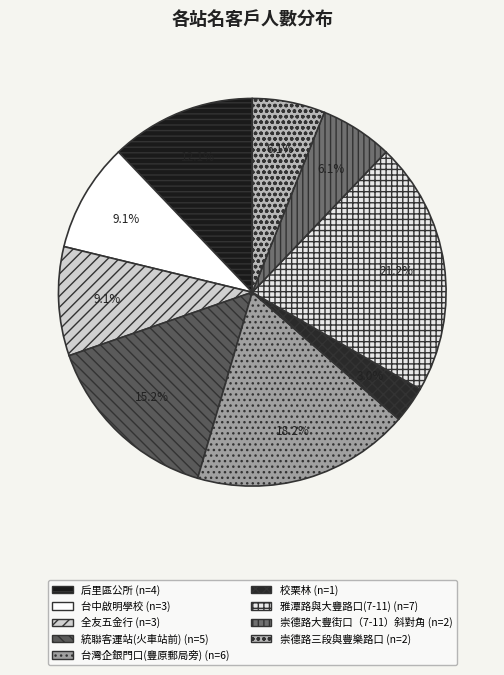

Does 台灣企銀門口(豐原郵局旁) account for over 50% of the chart?

No